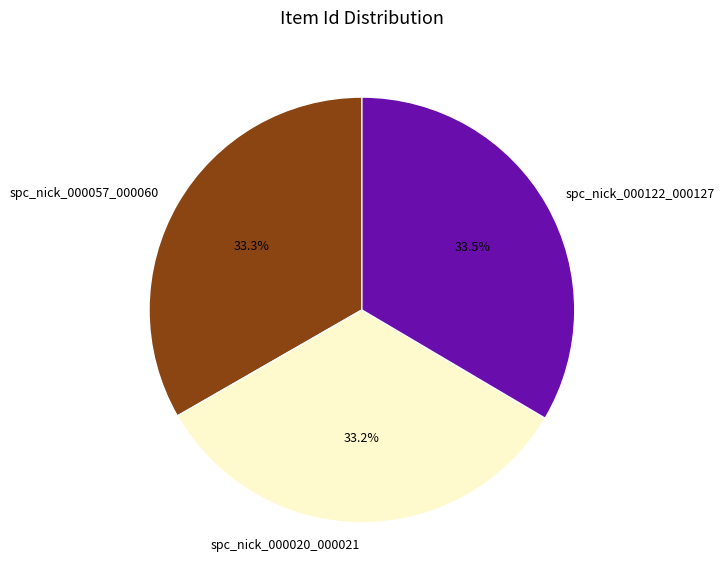

What is the ratio of the value at spc_nick_000057_000060 to the value at spc_nick_000020_000021?

1.0